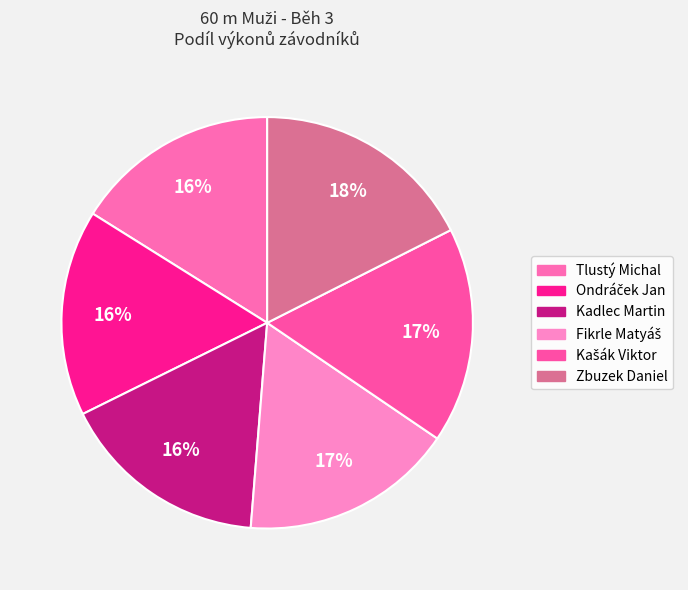

How many slices are in this pie chart?

6